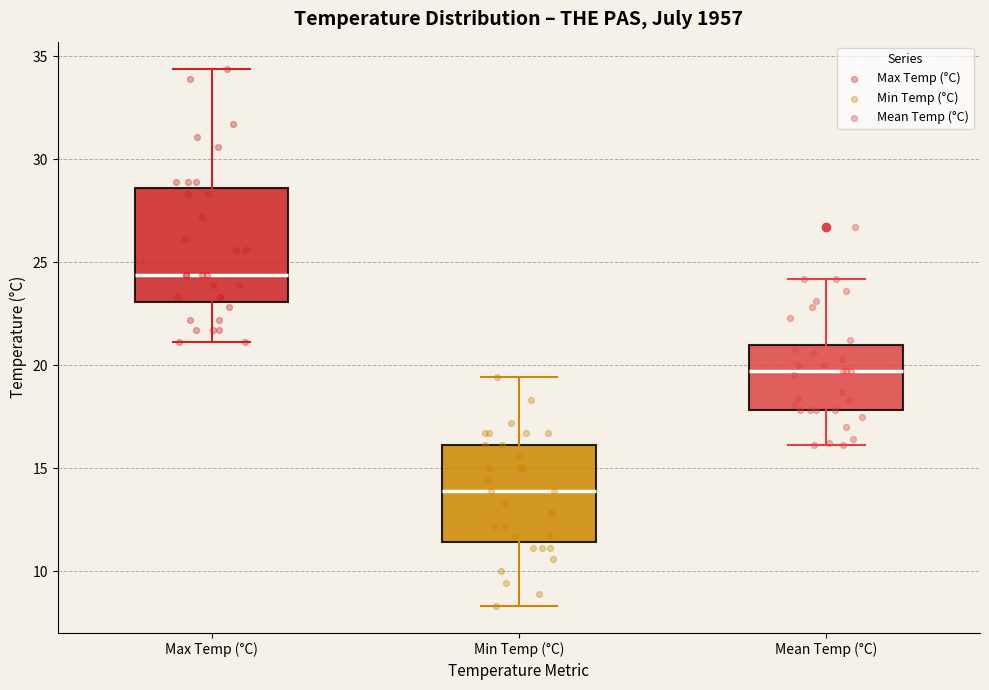

Which box is the tallest, from its lower edge to its upper edge?

Max Temp (°C)